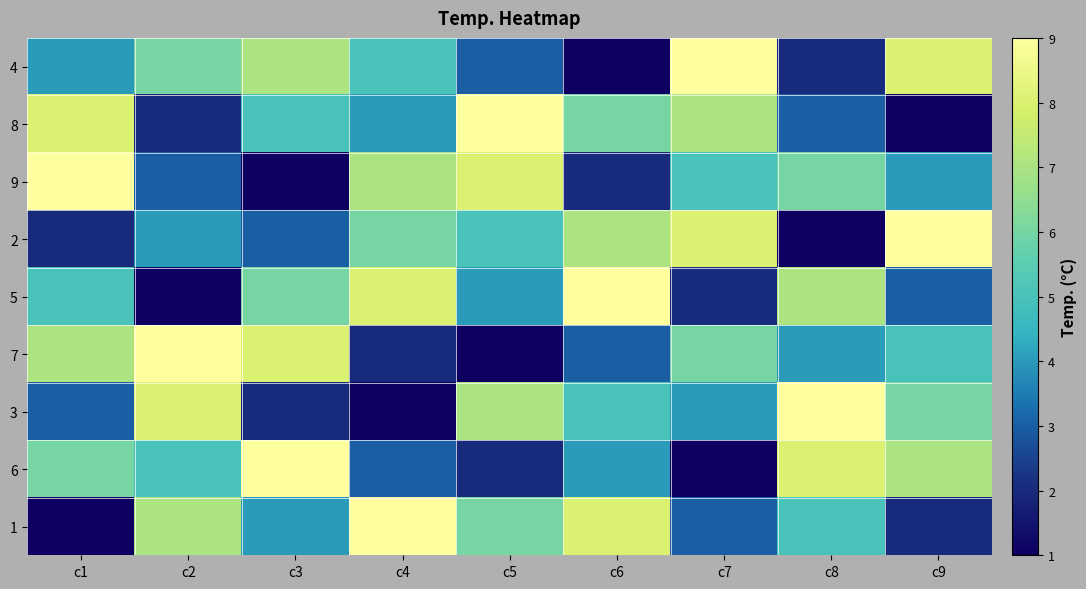

Which series changed the most between c1 and c6?

9